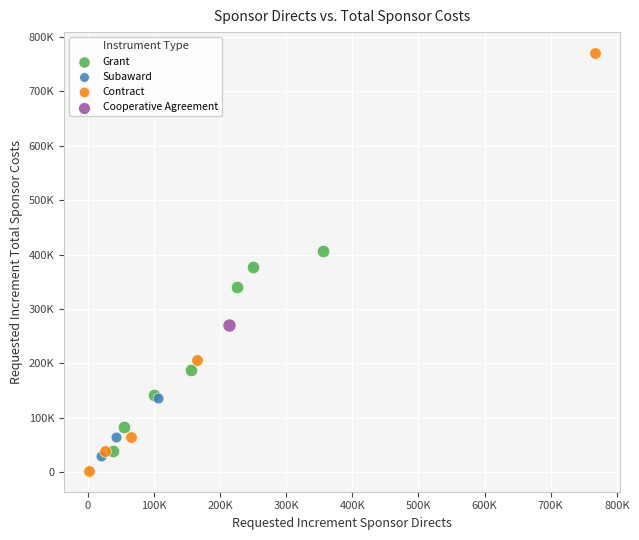

What are all the series names shown in the legend?

Grant, Subaward, Contract, Cooperative Agreement